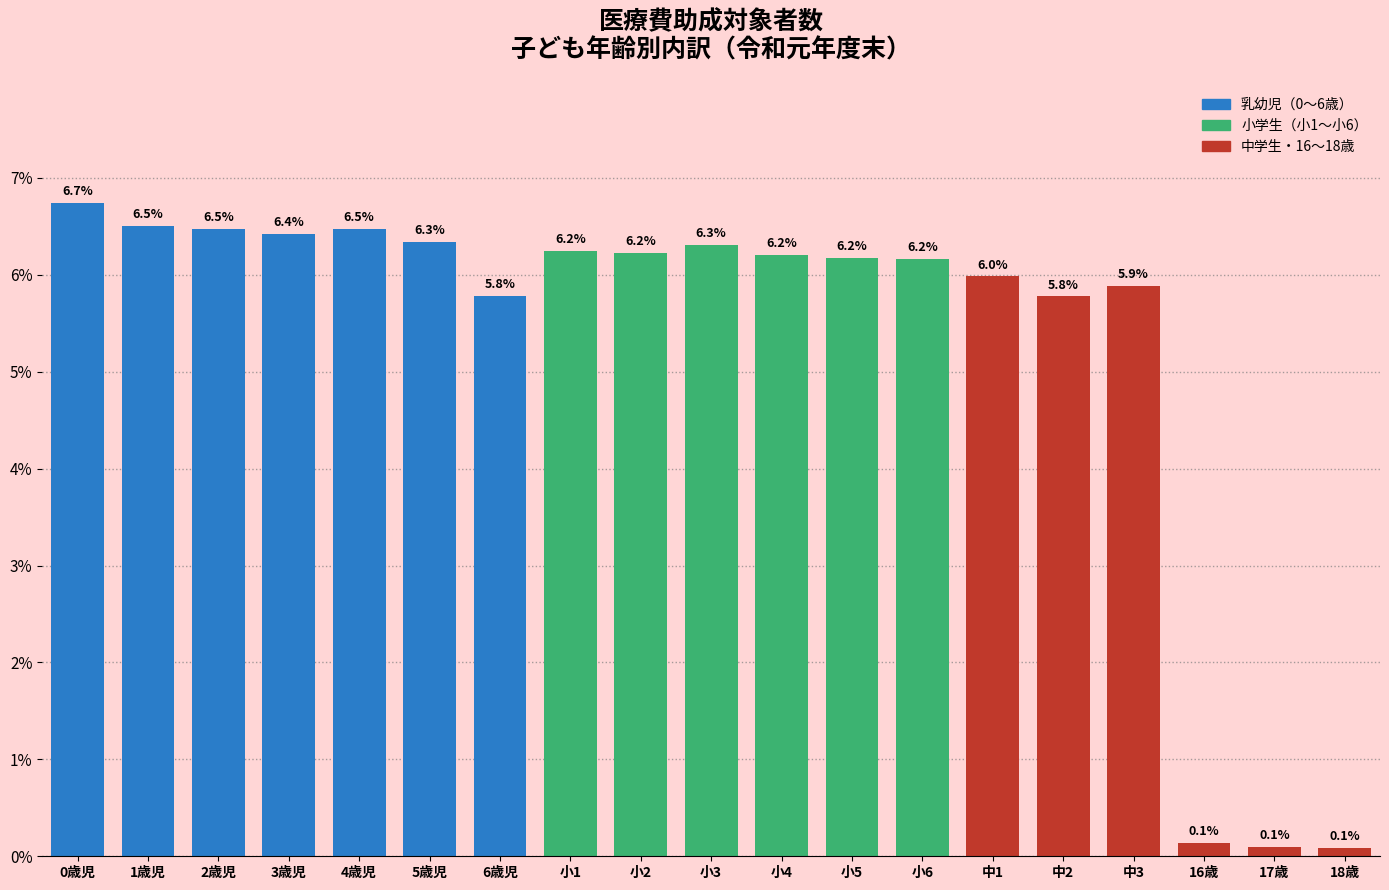

Reading right to left, what are all the values shown in this chart?

0.1	0.1	0.1	5.9	5.8	6.0	6.2	6.2	6.2	6.3	6.2	6.2	5.8	6.3	6.5	6.4	6.5	6.5	6.7